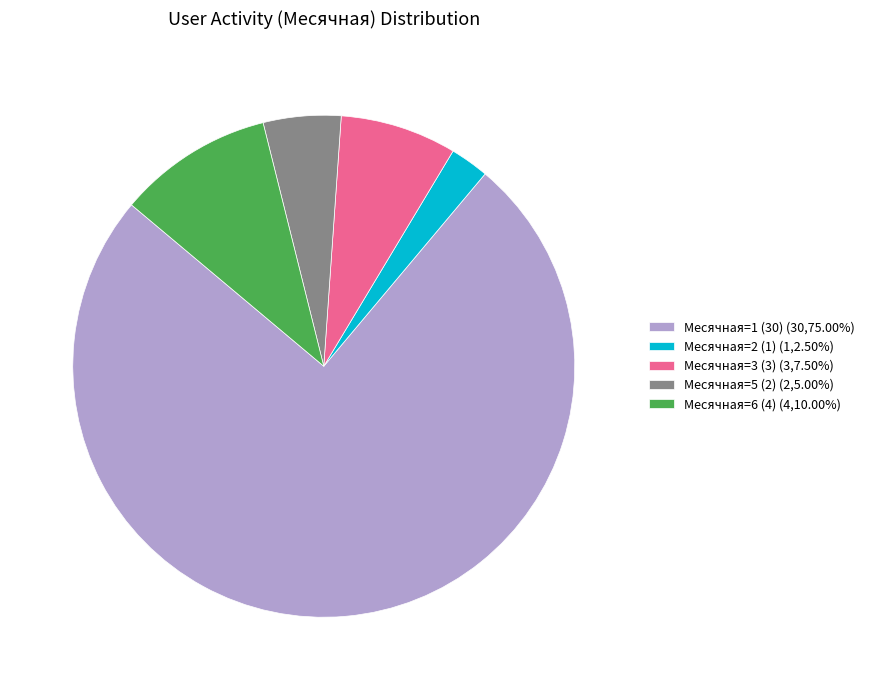

How many slices are in this pie chart?

5